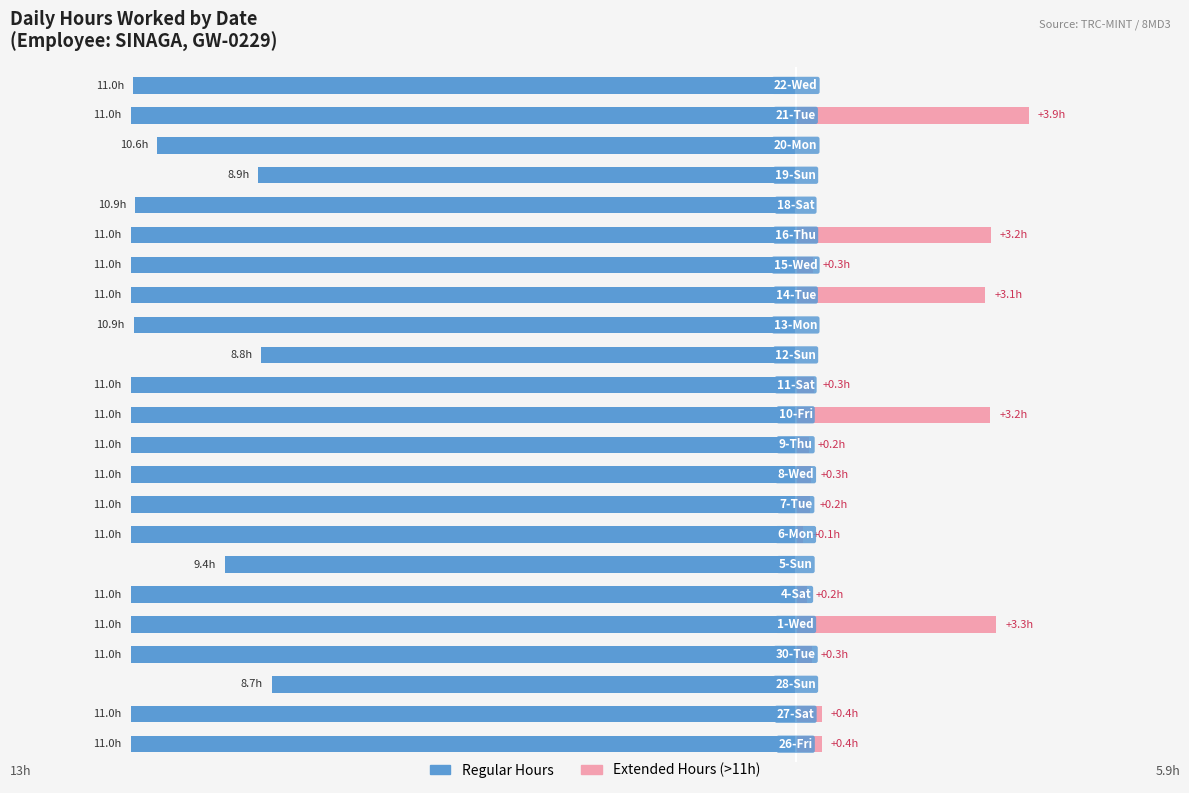

True or false: Extended Hours (>11h) has a value of 0.0 at 20.

True